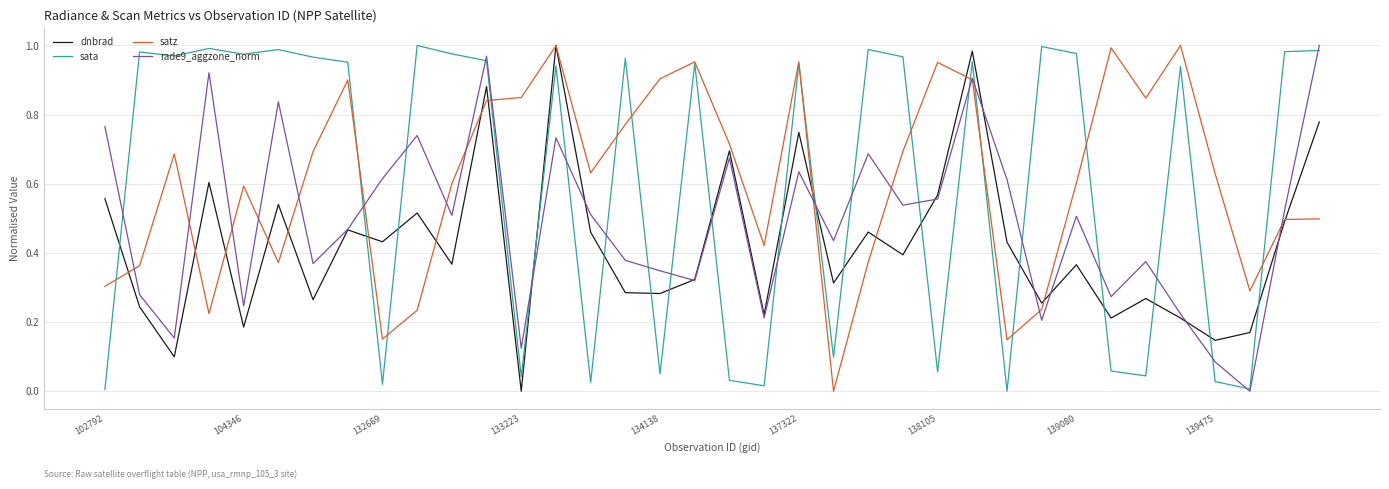

True or false: dnbrad and rade9_aggzone_norm intersect in this chart.

True